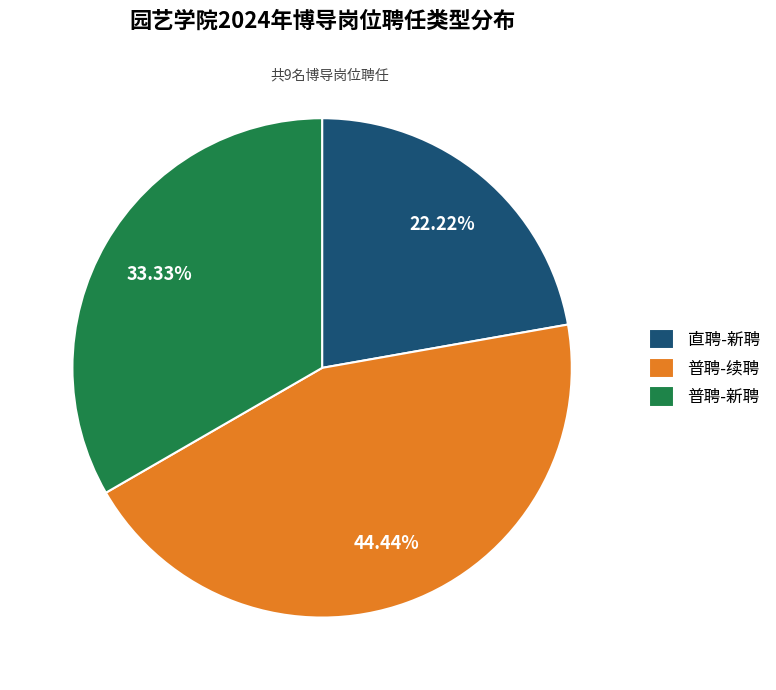

The 直聘-新聘 slice represents 32% of the pie. True or false?

False